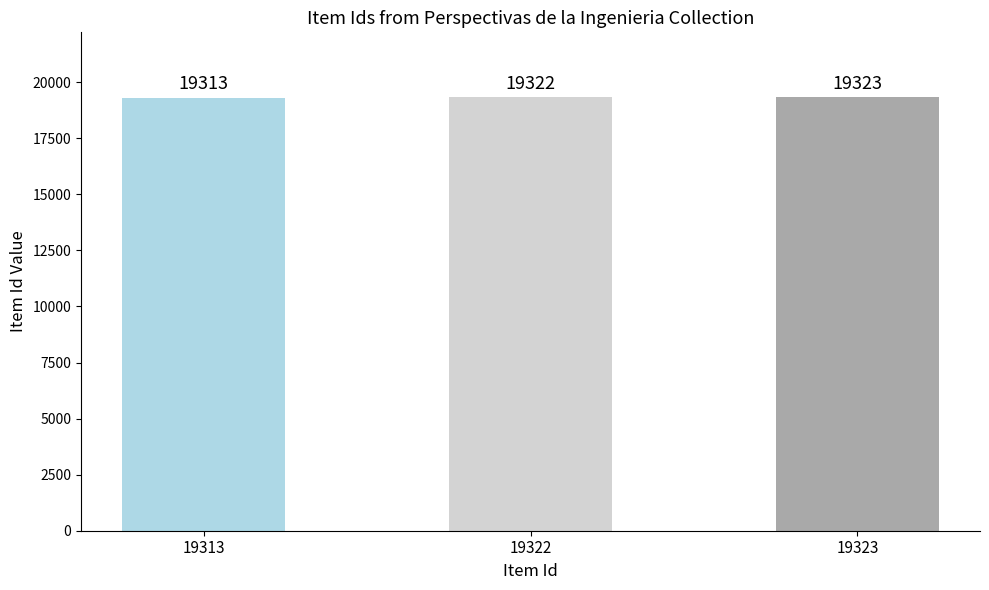

What is the difference between the maximum and second lowest values?

1